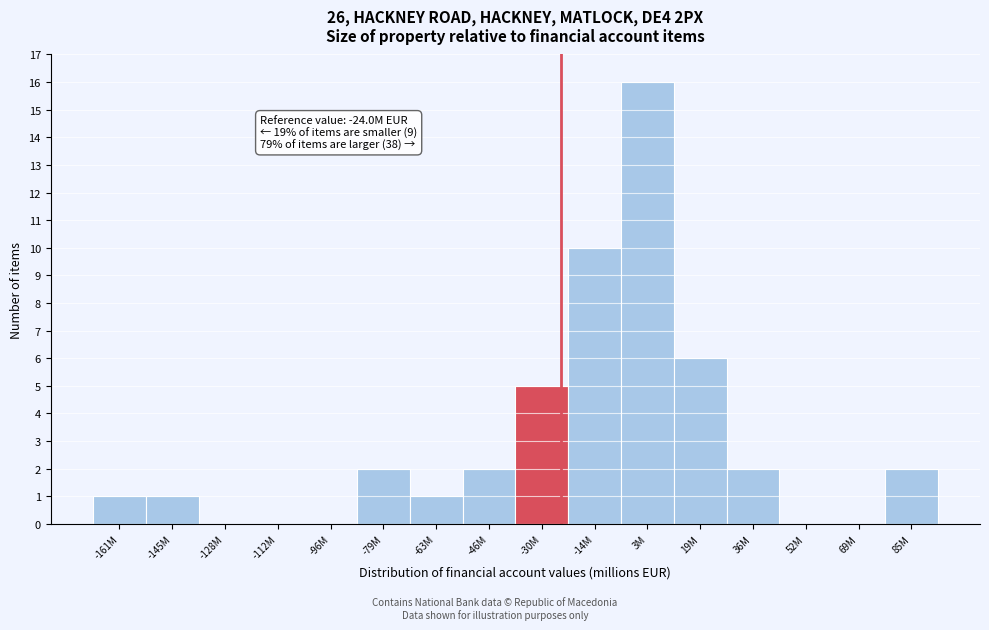

Reading left to right, extract all data points from this chart.

-161M=1	-145M=1	-128M=0	-112M=0	-96M=0	-79M=2	-63M=1	-46M=2	-30M=5	-14M=10	3M=16	19M=6	36M=2	52M=0	69M=0	85M=2